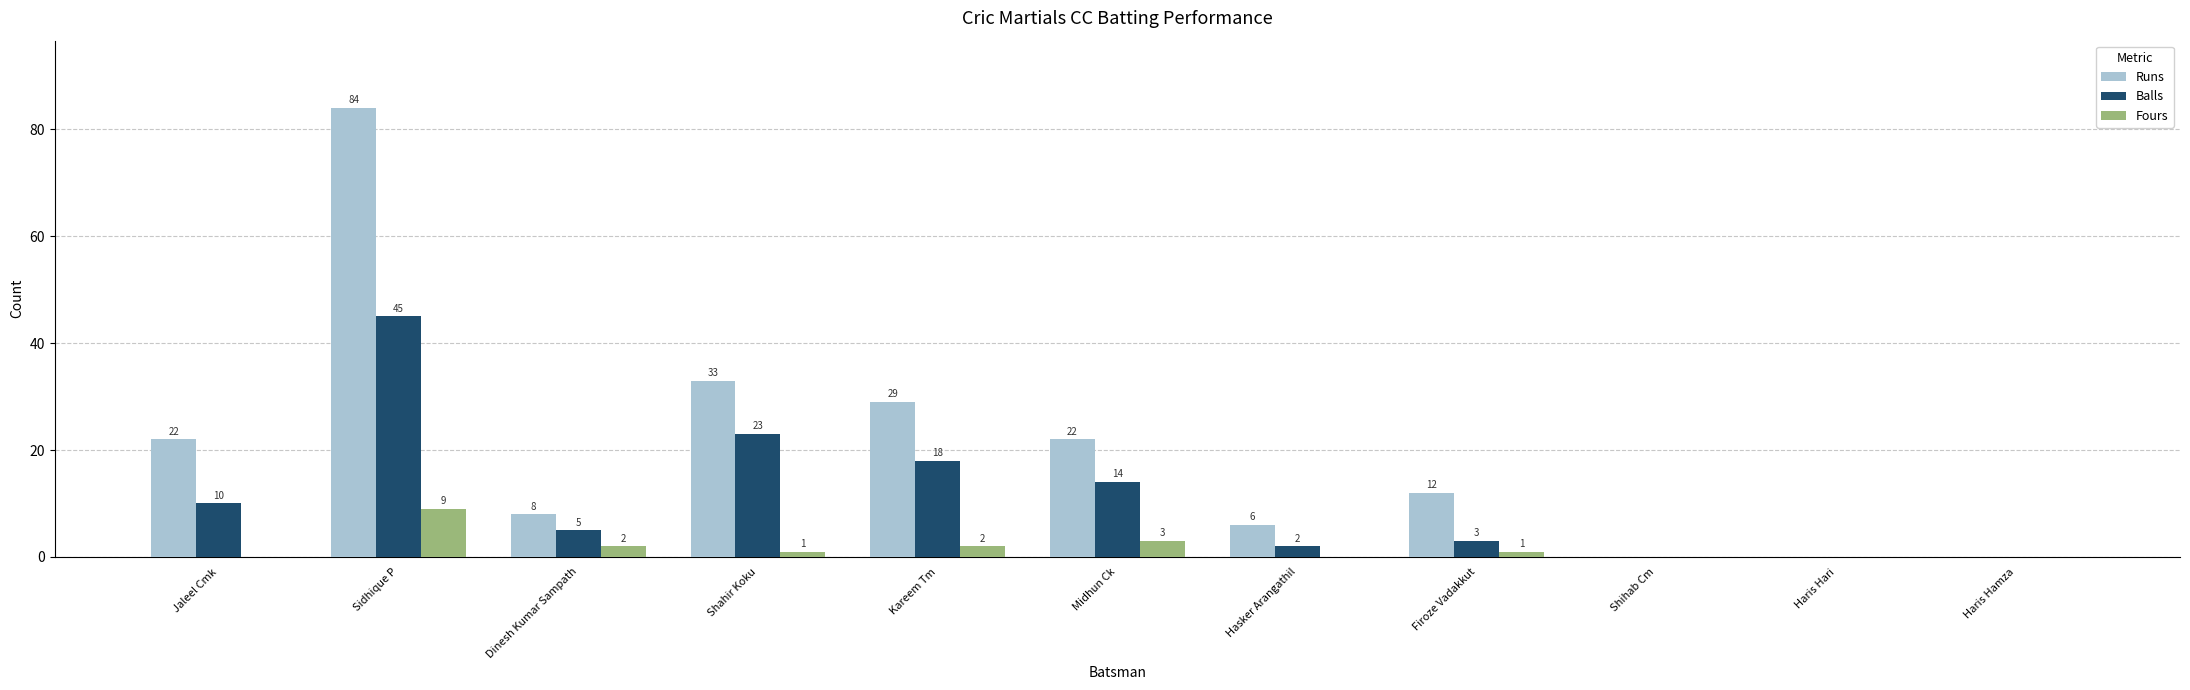

Which series has the largest range (max minus min)?

Runs